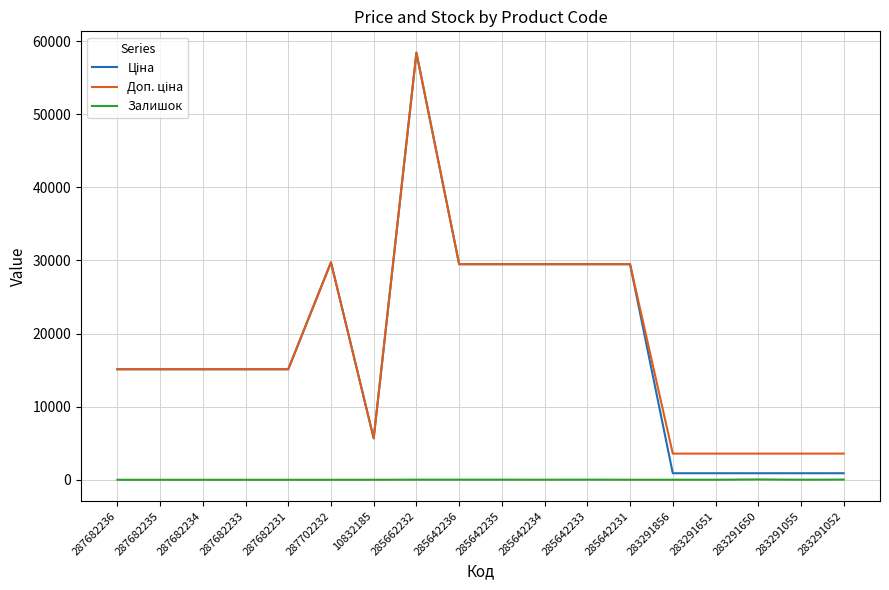

At which category is the sum across all series the highest?

285662232